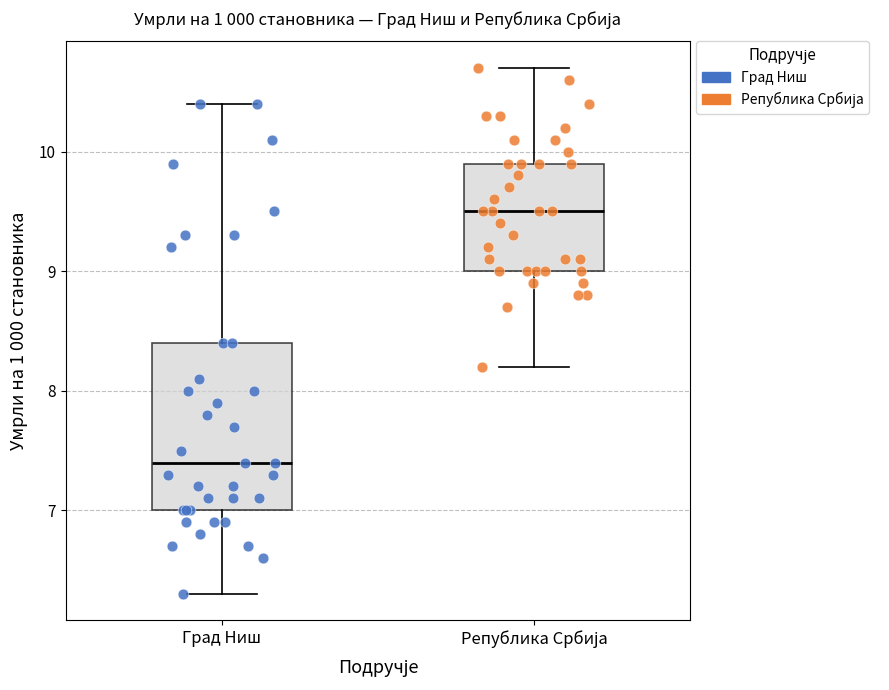

Where is the upper edge of the box for Град Ниш on the y-axis? The values are not printed on the chart, so give them approximately, as read against the axis.

8.4